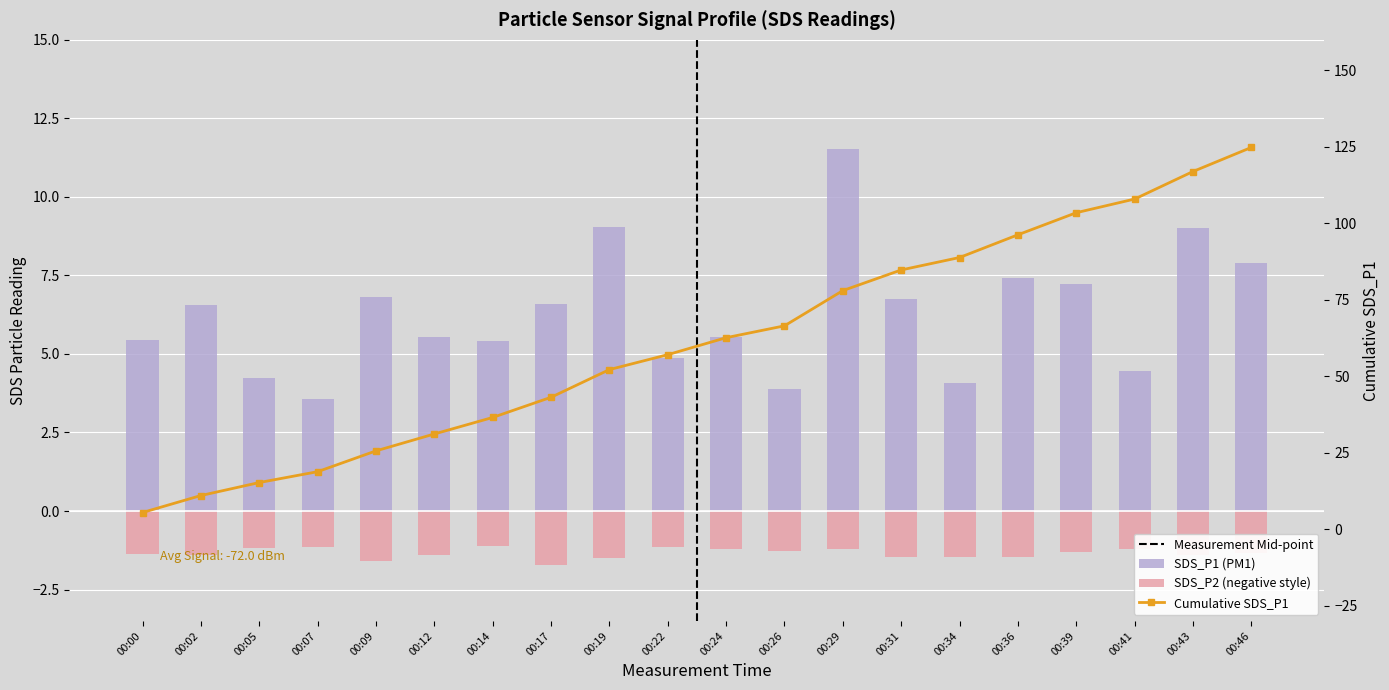

Reading left to right, list all the values displayed in this chart.

SDS_P1 (PM1): 5.5	6.5	4.2	3.5	6.8	5.5	5.4	6.6	9.1	4.9	5.5	3.9	11.5	6.8	4.1	7.4	7.2	4.5	9.0	7.9
SDS_P2 (negative style): -1.4	-1.4	-1.2	-1.1	-1.6	-1.4	-1.1	-1.7	-1.5	-1.1	-1.2	-1.3	-1.2	-1.4	-1.5	-1.4	-1.3	-1.2	-1.4	-1.3
Cumulative SDS_P1: 5.5	11.0	15.2	18.8	25.6	31.1	36.5	43.1	52.2	57.1	62.6	66.5	78.0	84.8	88.8	96.3	103.5	108.0	117.0	124.8